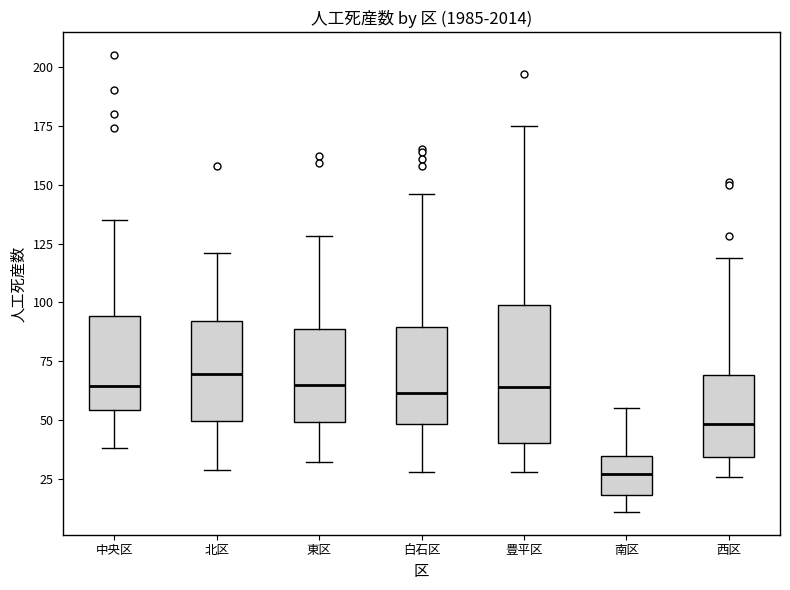

Which box's median line is the lowest?

南区